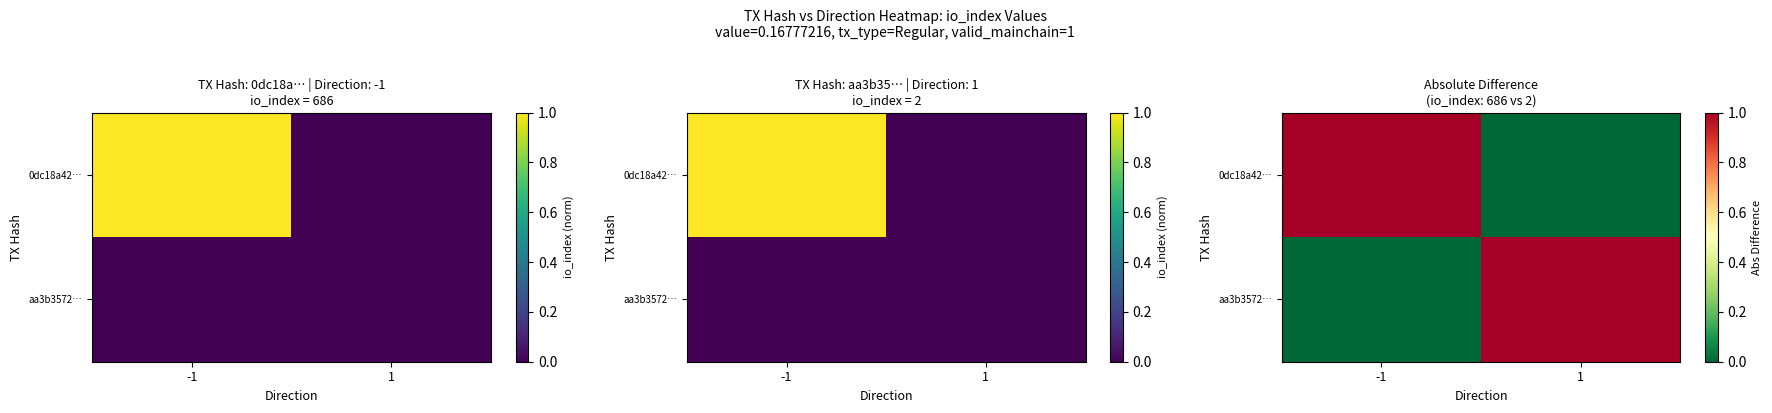

Is it true that 0dc18a42… equals 0.0 at 1?

True